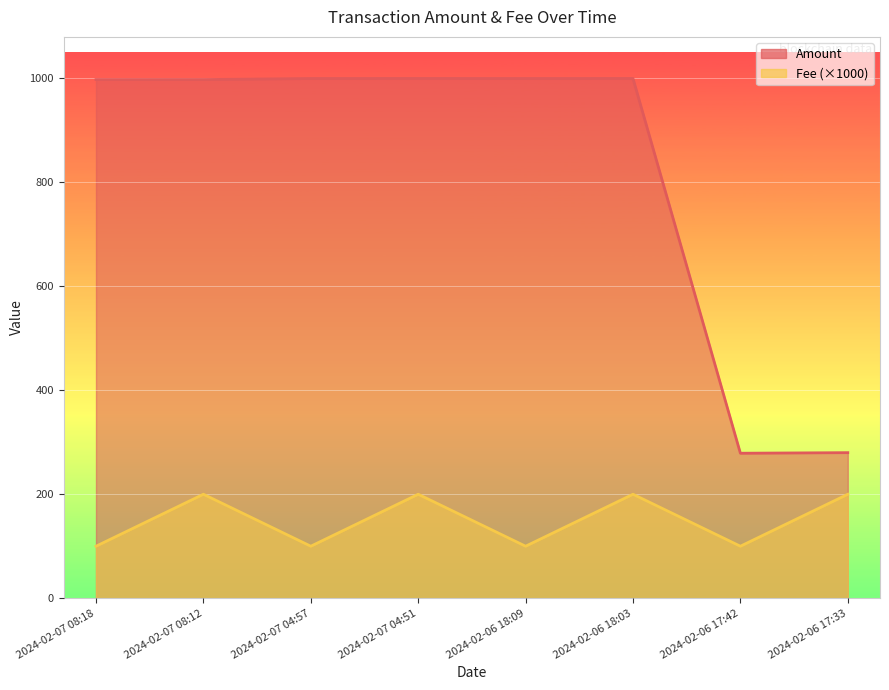

What is the difference between the Amount values at 2024-02-06 18:09 and 2024-02-07 08:18?

2.1